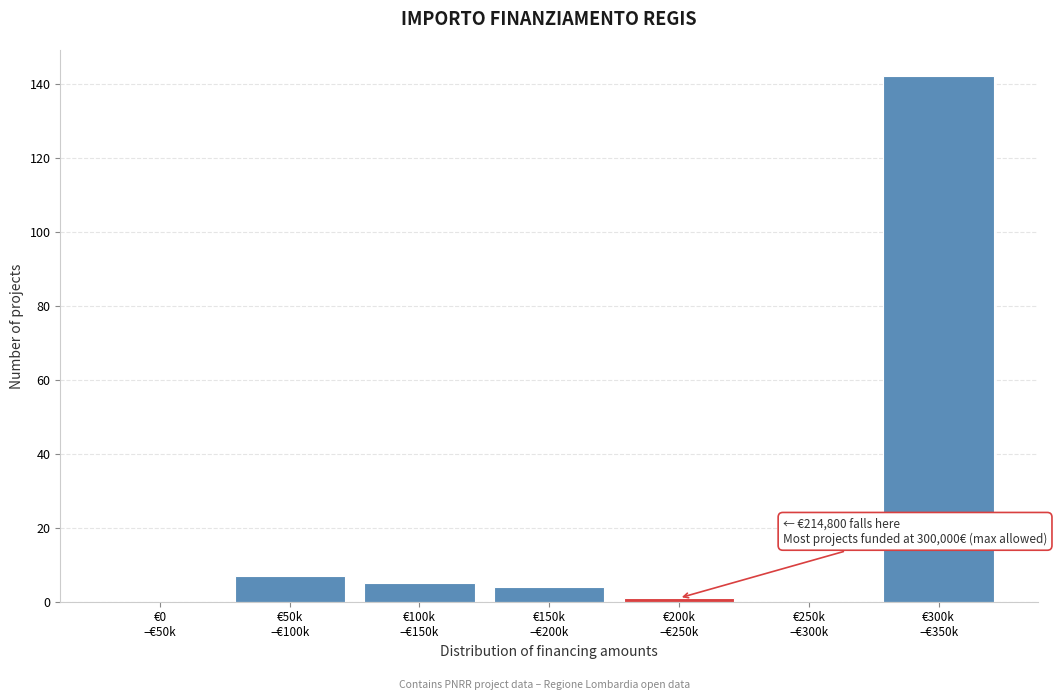

What is the greatest value displayed?

142